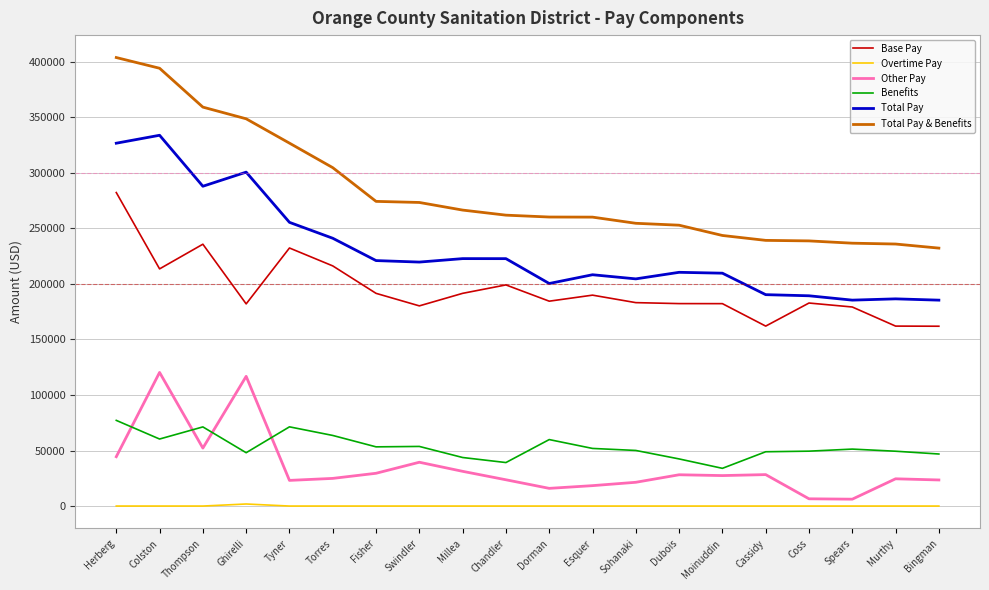

Which category has the highest value across all series?

Herberg